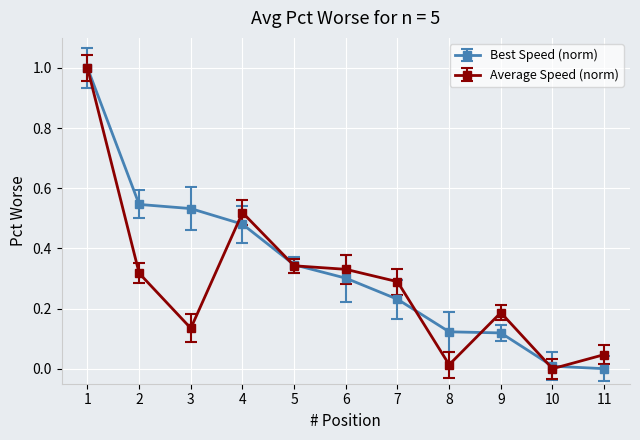

Between 1 and 2, which series saw the biggest shift?

Average Speed (norm)